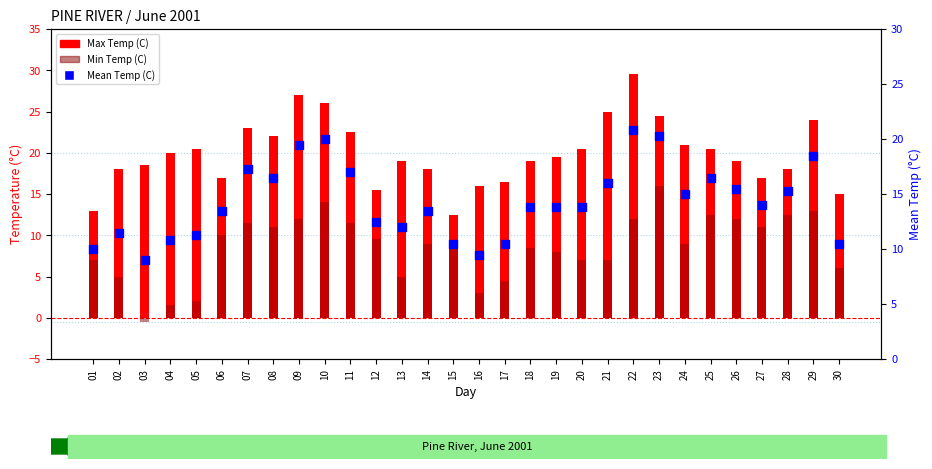

At how many categories does at least one series exceed 24?

5